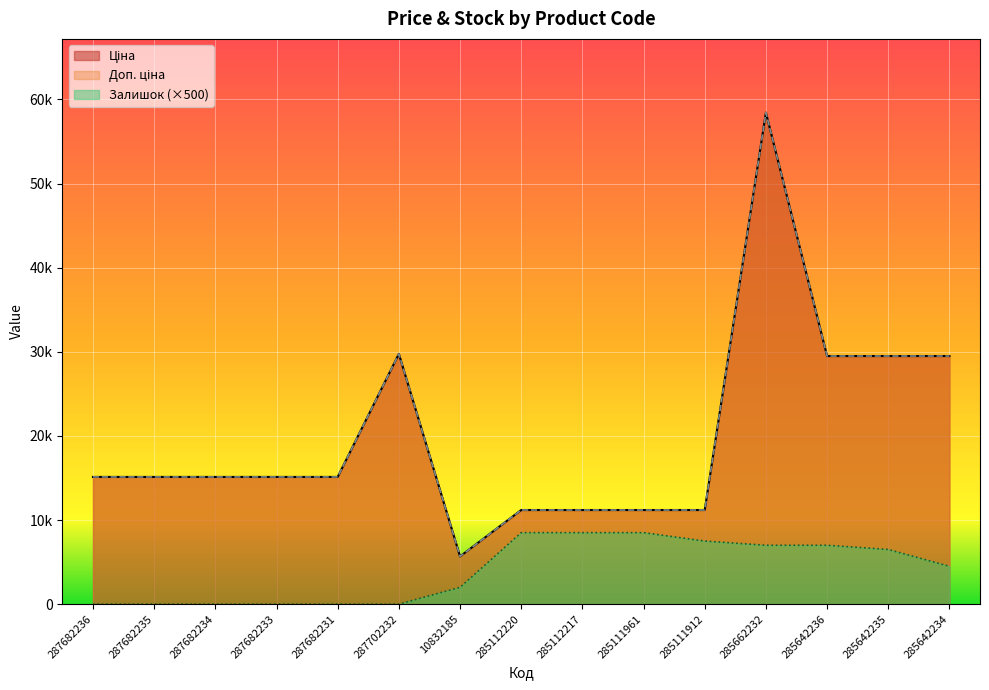

How many data points does each series have?

15